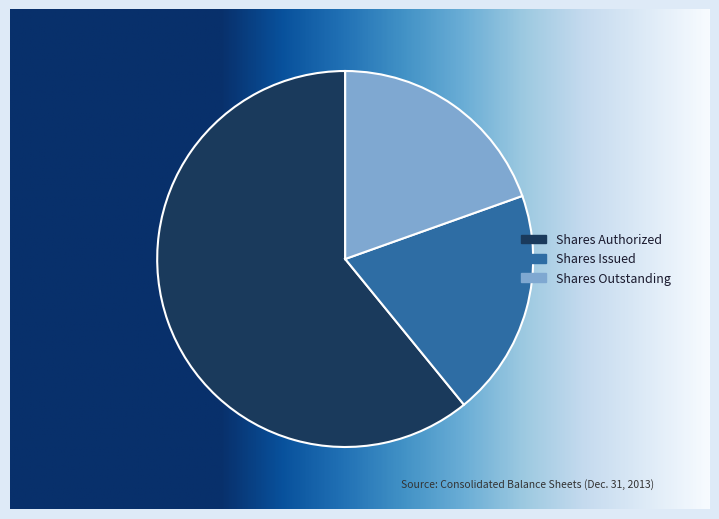

What is the largest slice in the pie chart?

Common stock, shares authorized